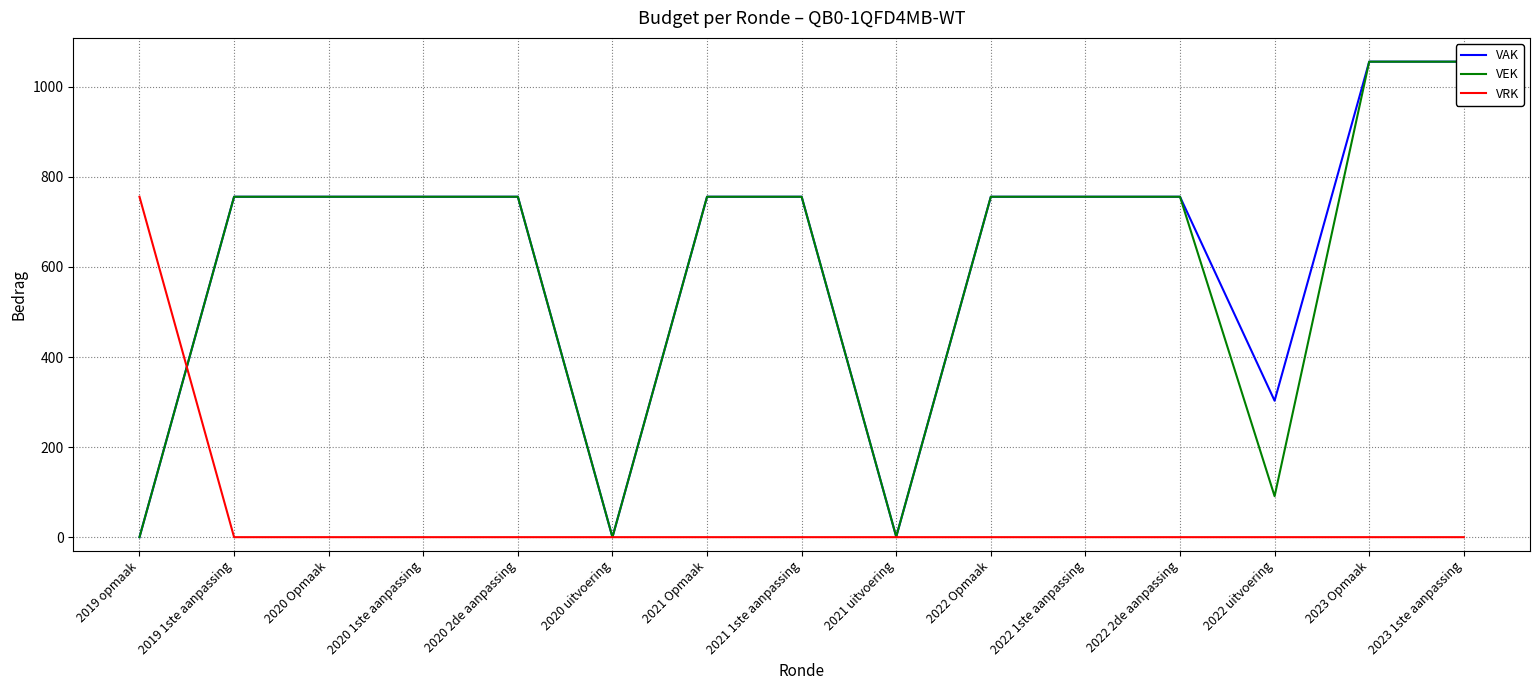

True or false: VEK and VRK cross at least once.

True